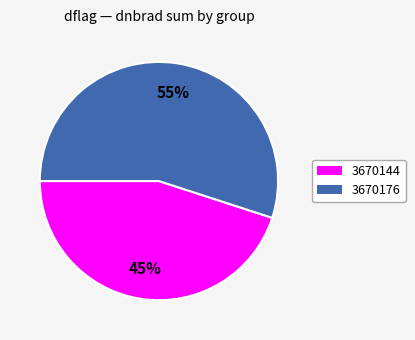

Which category has the smallest portion of the pie?

3670144